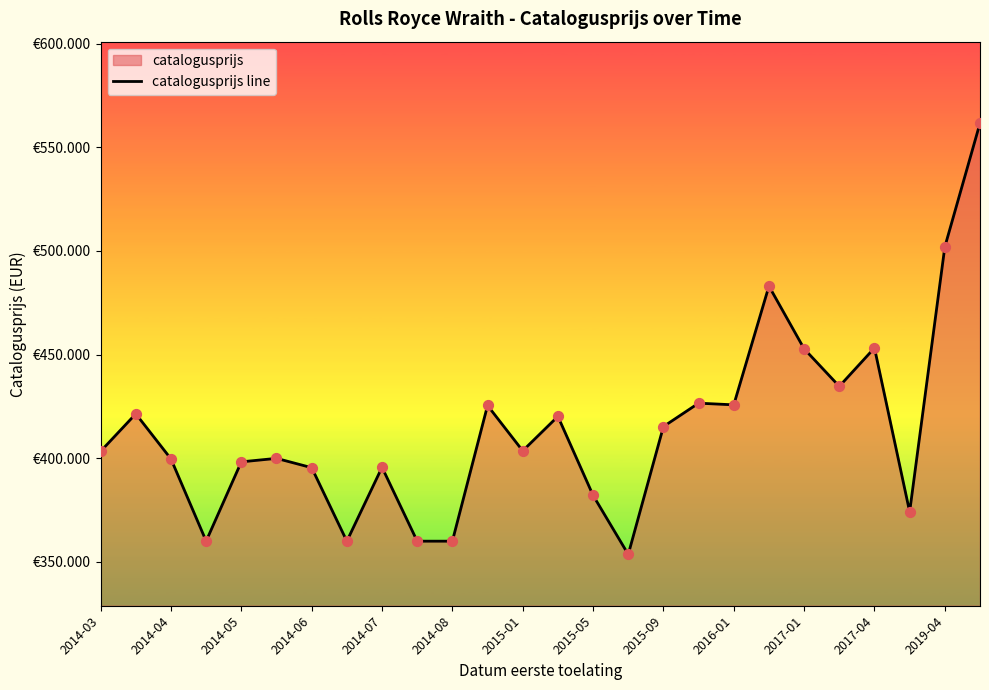

Approximately how many times larger is the value at 2019-04 compared to 2017-01?

1.1